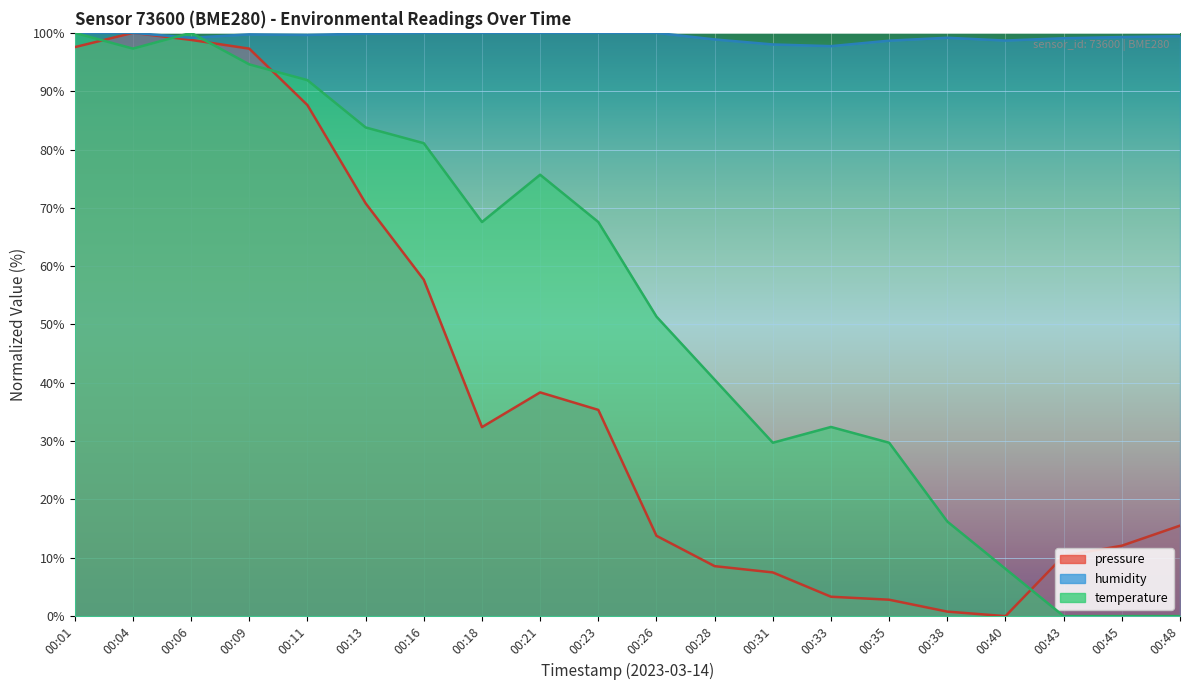

Rank the categories by pressure value from highest to lowest.

00:04, 00:06, 00:01, 00:09, 00:11, 00:13, 00:16, 00:21, 00:23, 00:18, 00:48, 00:26, 00:45, 00:43, 00:28, 00:31, 00:33, 00:35, 00:38, 00:40